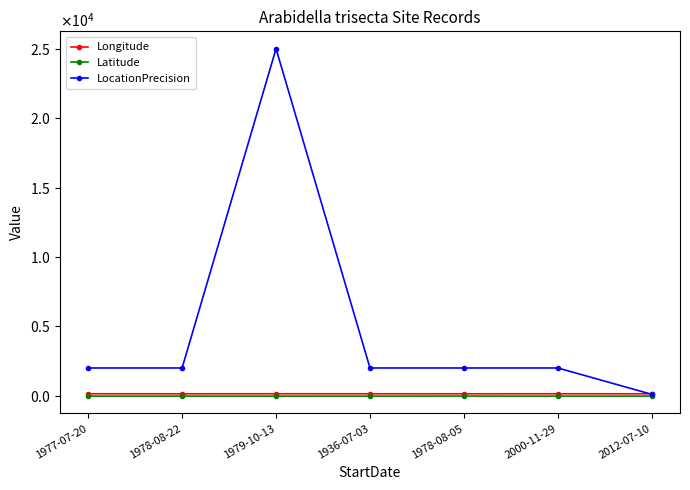

Which category has the highest value across all series?

1979-10-13